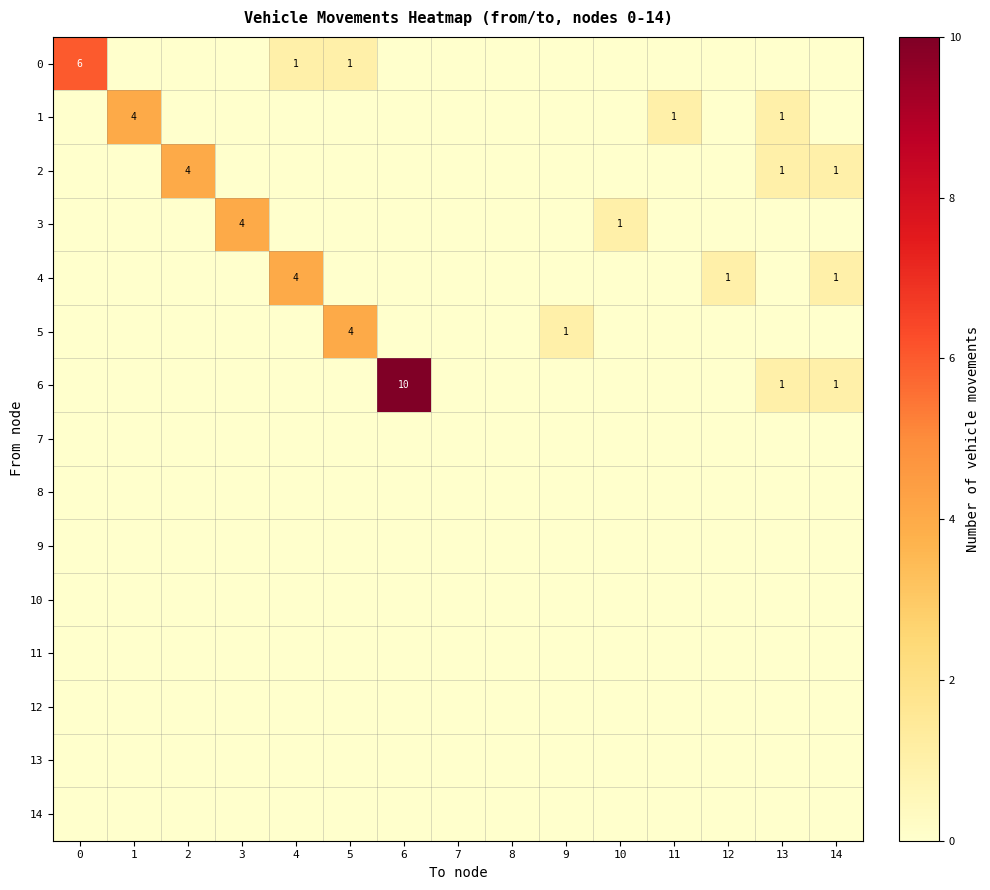

The 4 series shows 1 at 14. True or false?

True